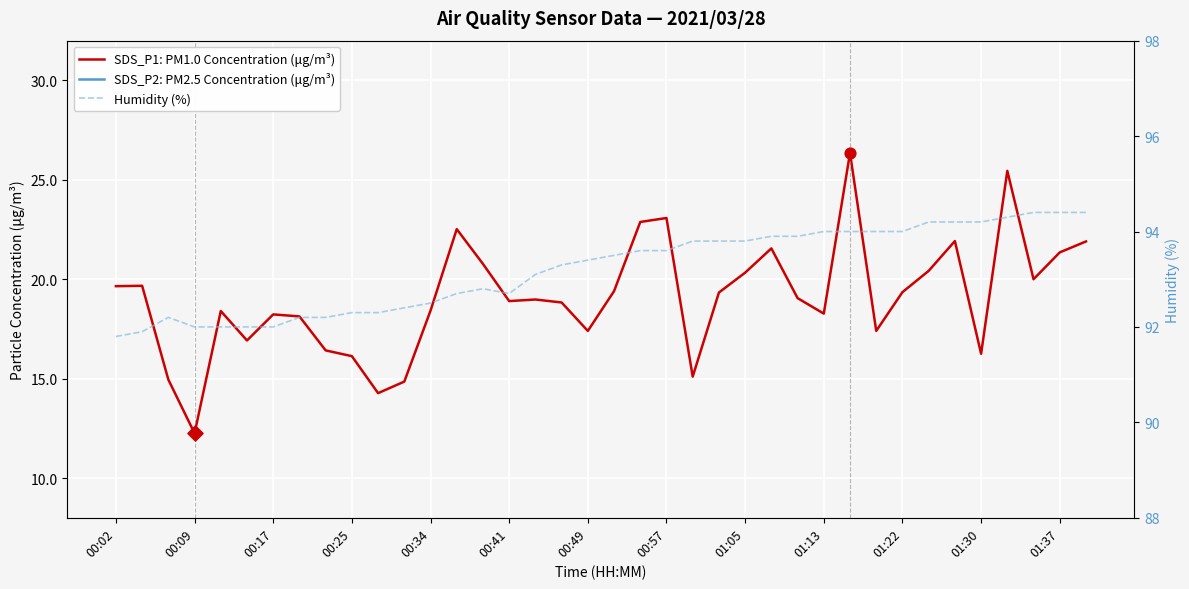

Which series contains the lowest Y value?

SDS_P2: PM2.5 Concentration (μg/m³)